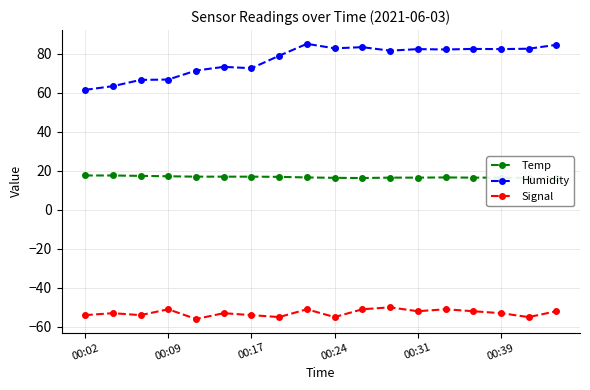

The Humidity series shows 82.8 at 00:24. True or false?

True